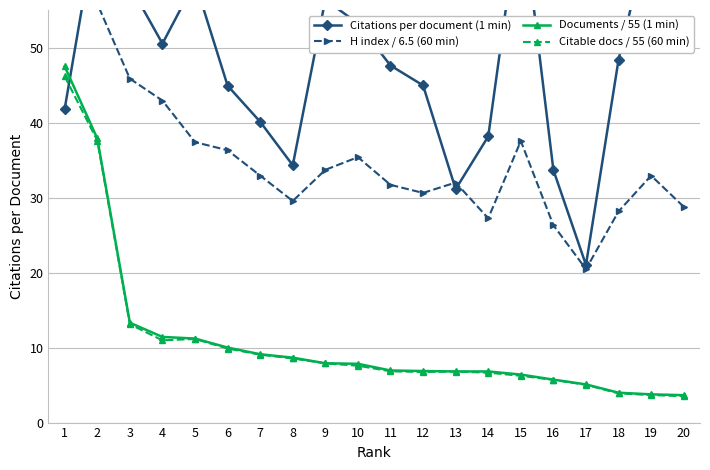

How many values in the Citable docs / 55 (60 min) series exceed 7?

10